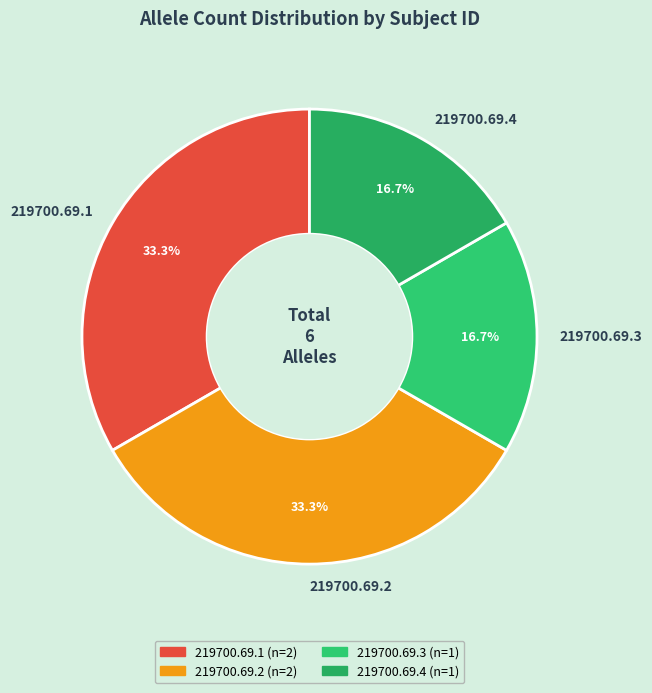

What is the ratio of the value at 219700.69.2 to the value at 219700.69.4?

2.0